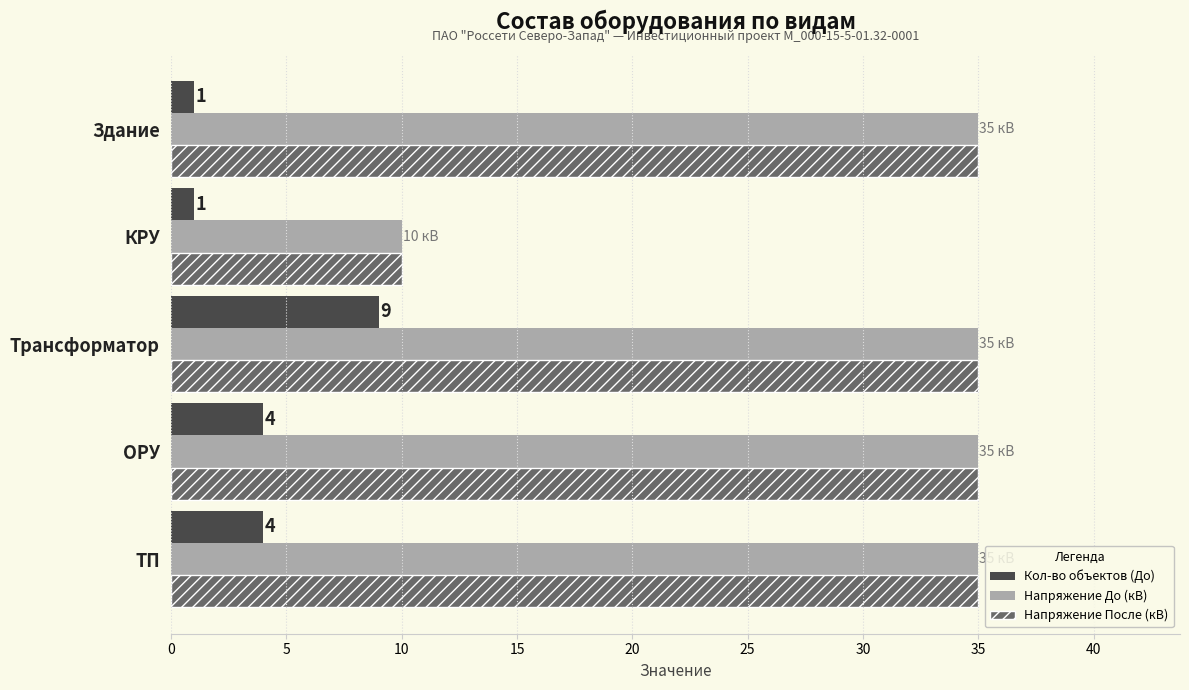

What value does the Напряжение После (кВ) series have at КРУ?

10